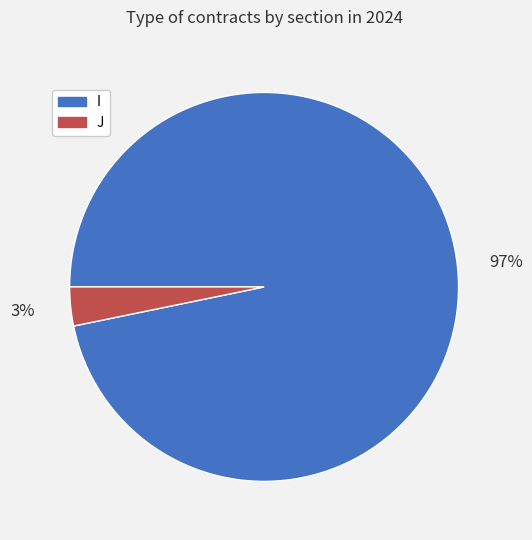

Rank the categories by value from lowest to highest.

J, I